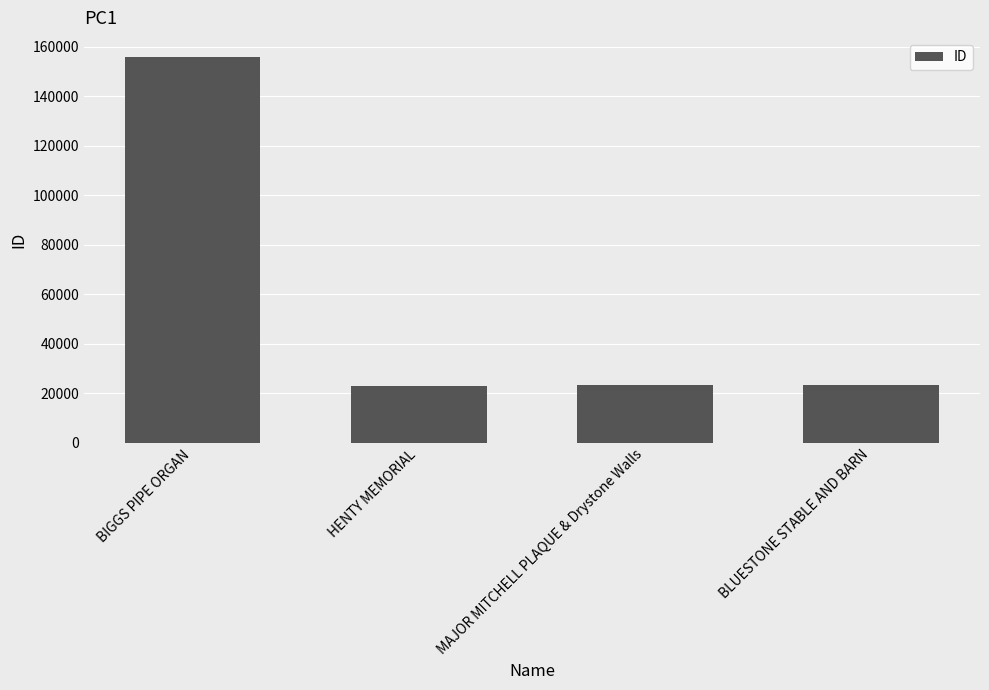

Which label corresponds to the largest value in the chart?

BIGGS PIPE ORGAN